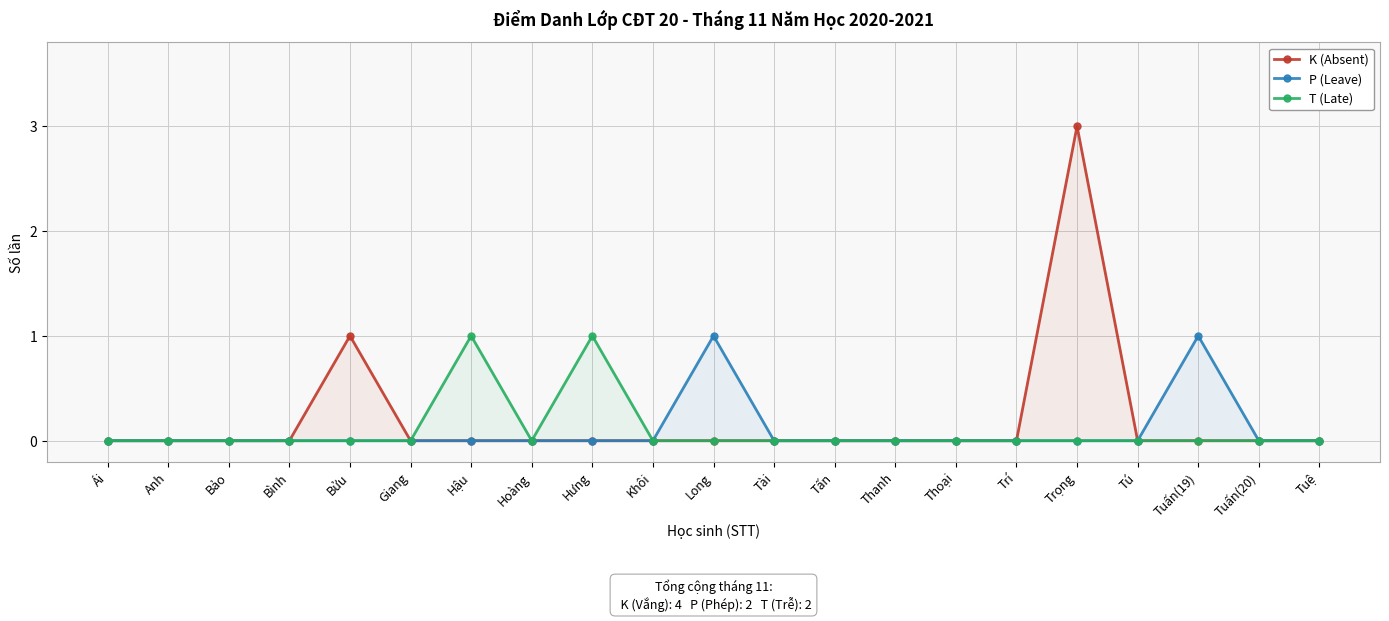

Count the T (Late) values in the range 0 to 1.

21